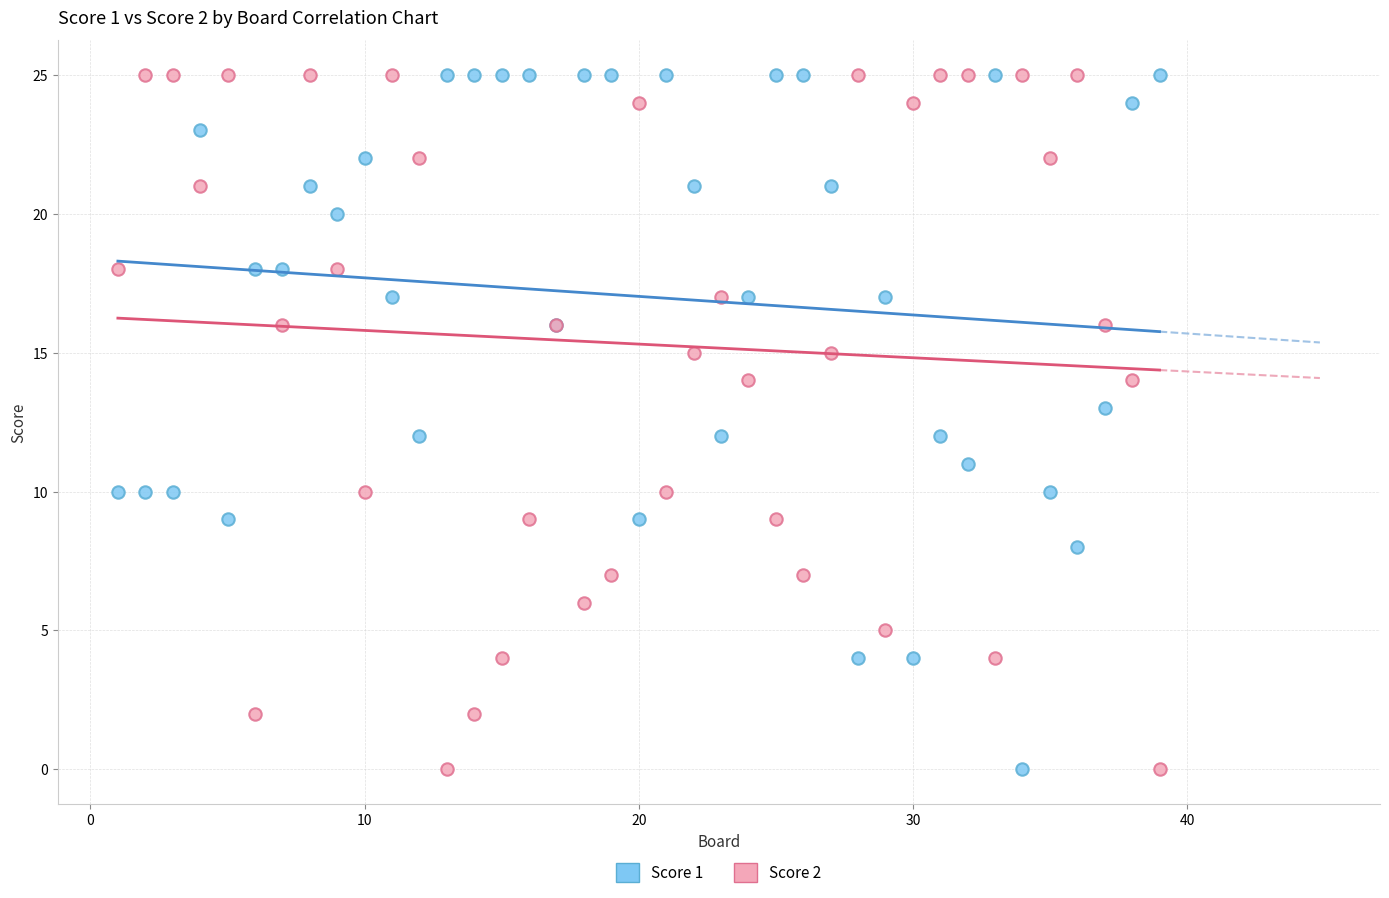

What is the X range (max minus min) for the scatter plot?

38